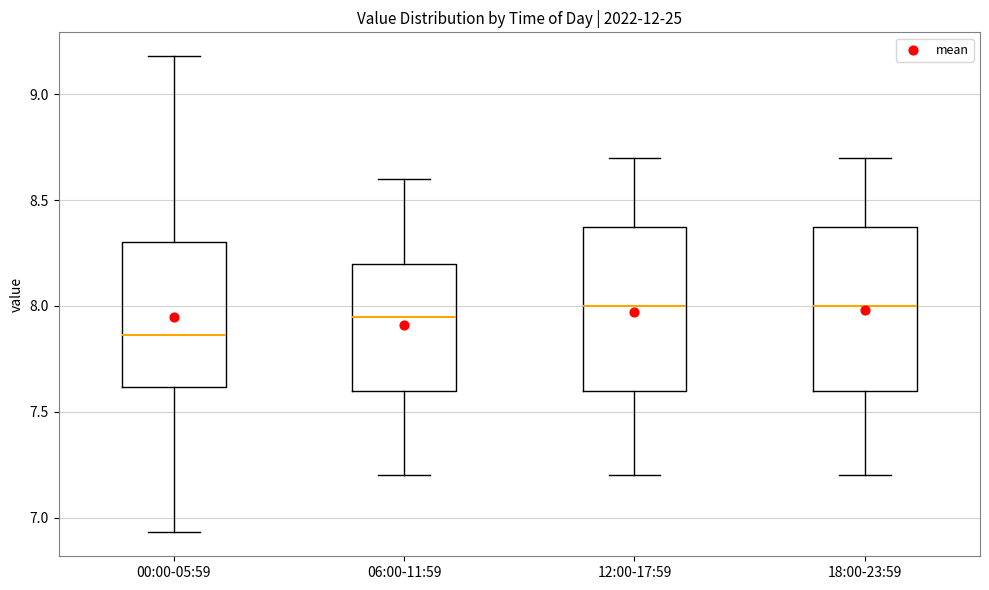

Which box has the lowest median line?

00:00-05:59